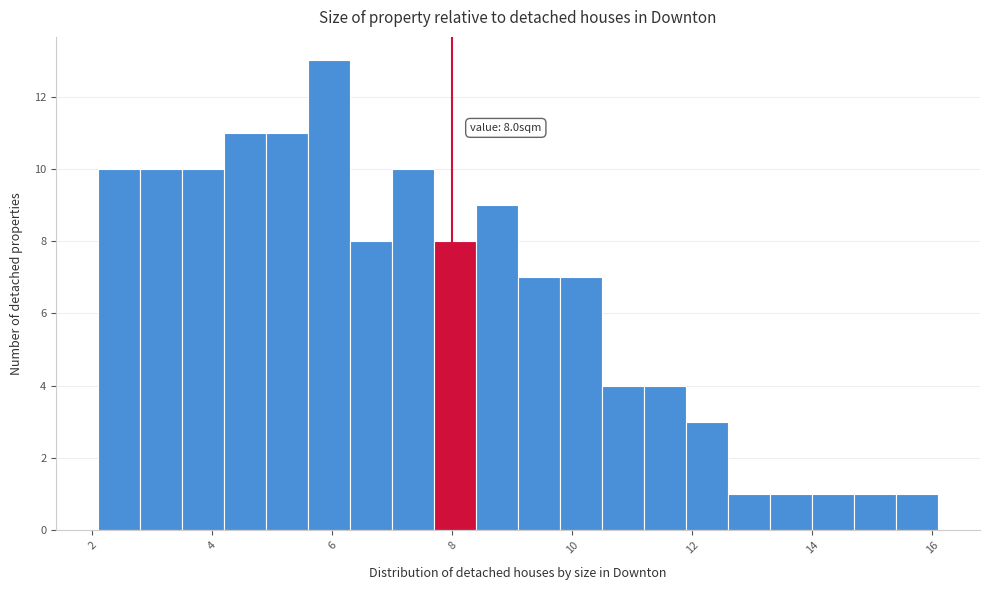

Read against the x-axis, roughly where is the centre of the tallest bar?

6.0